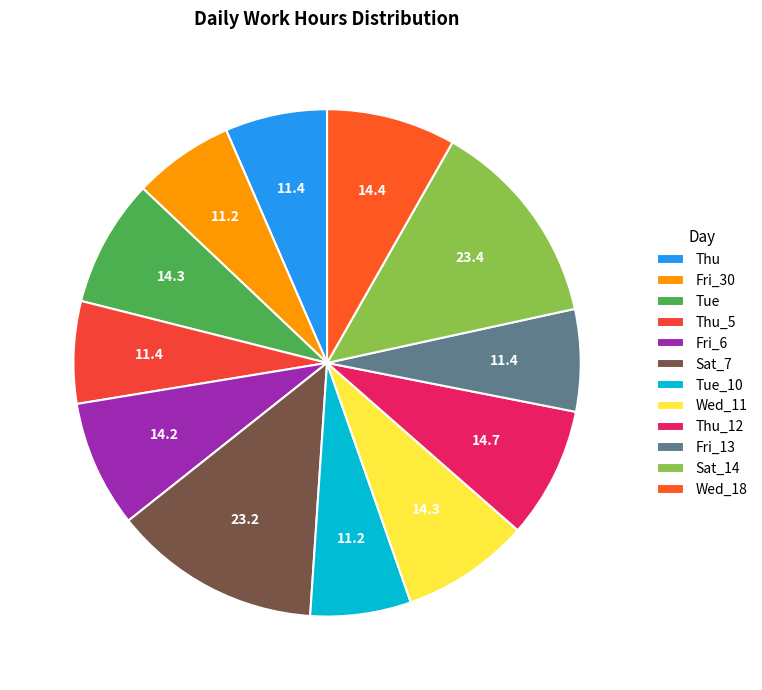

Is there any slice that represents more than half of the pie?

No